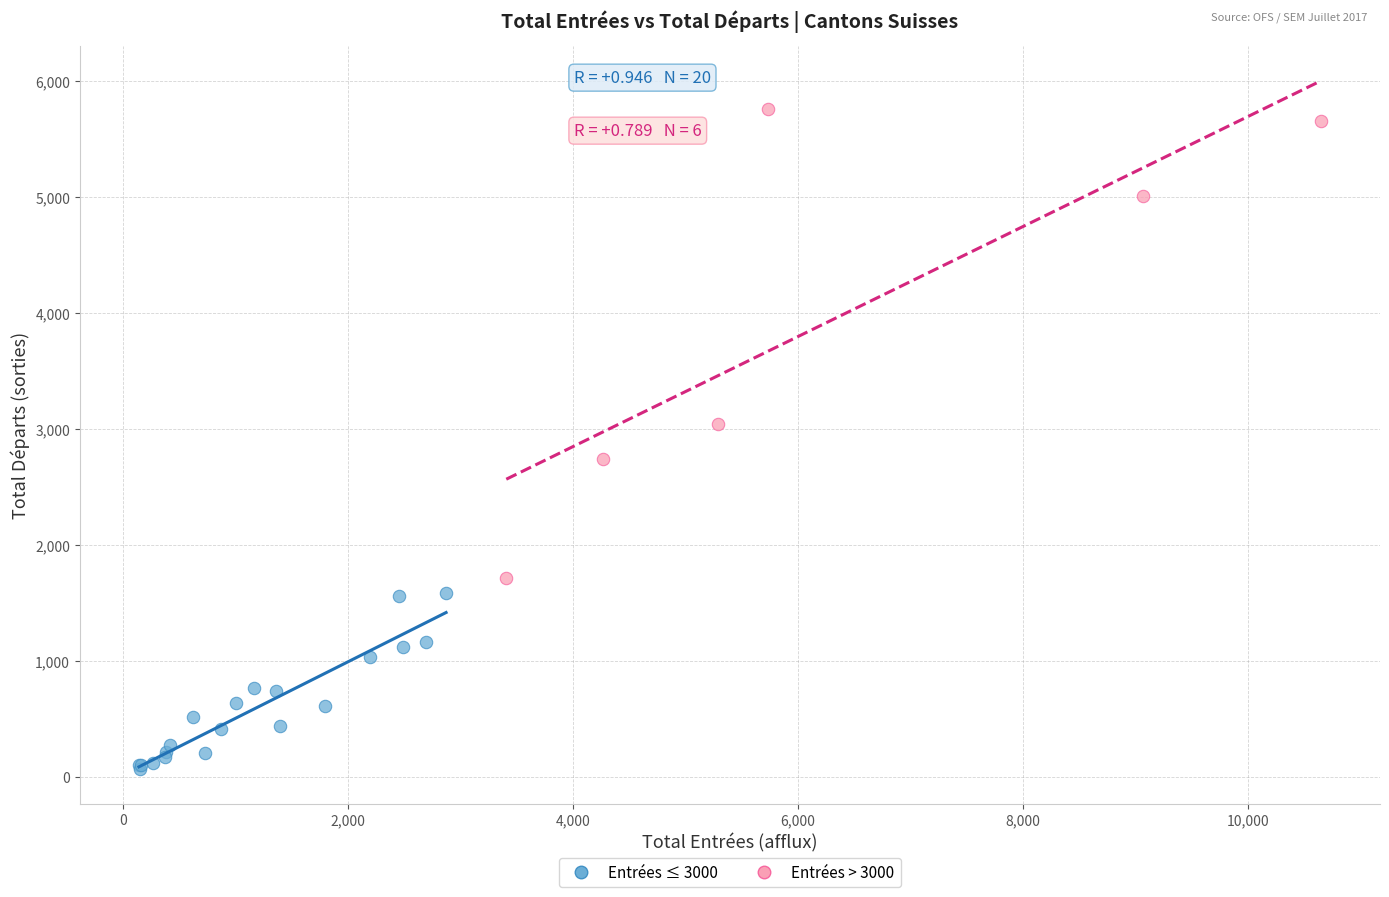

Which series has the largest Y range (max minus min)?

Entrées > 3000